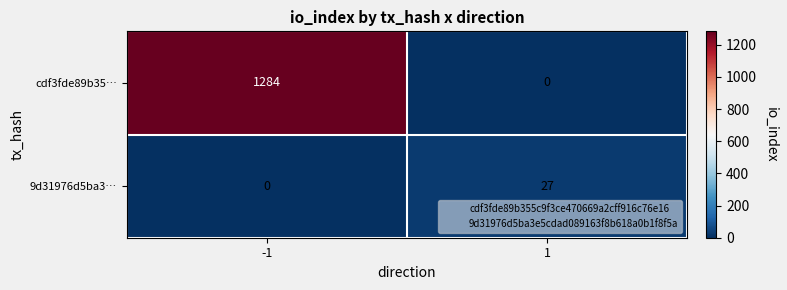

What is the average value of the cdf3fde89b35… series?

642